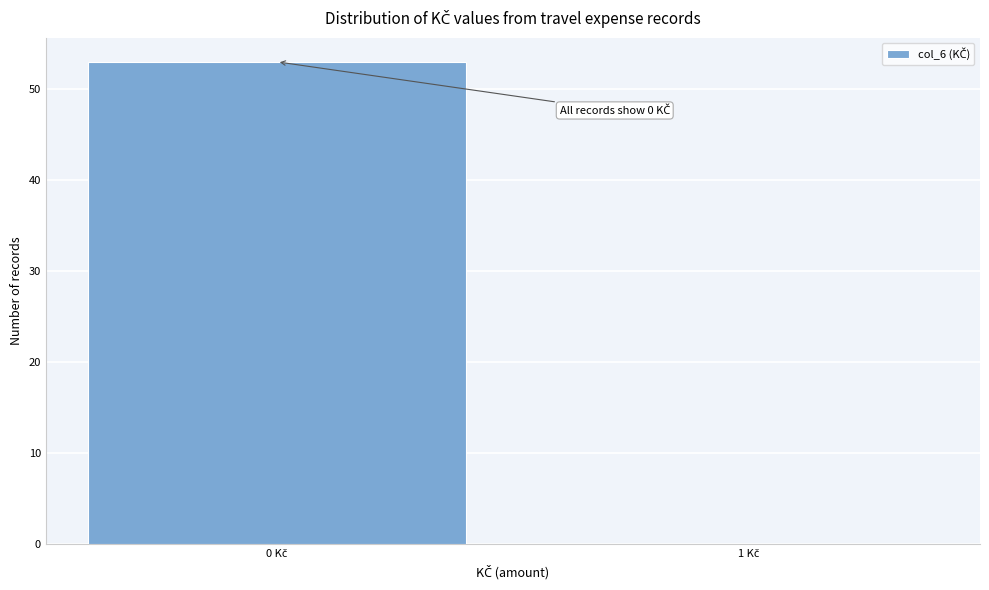

What is the greatest value displayed?

53